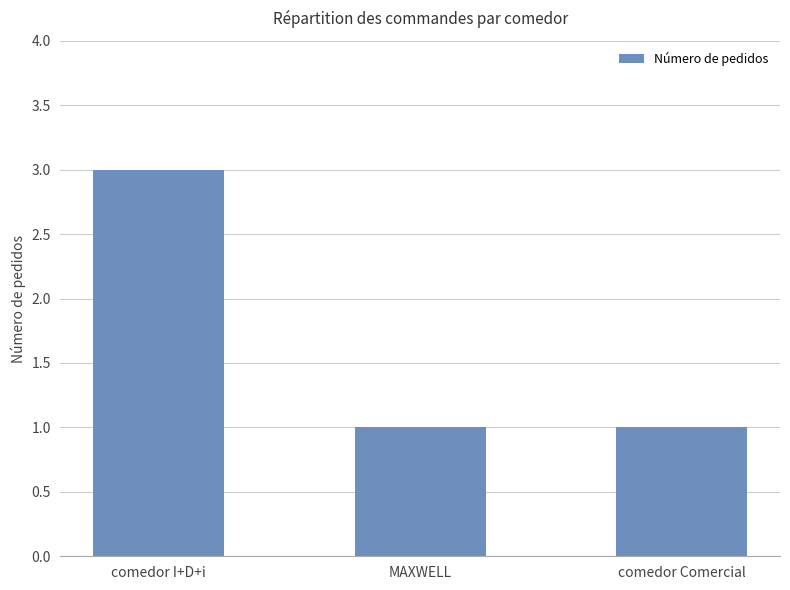

What is the difference between the maximum and second lowest values?

2